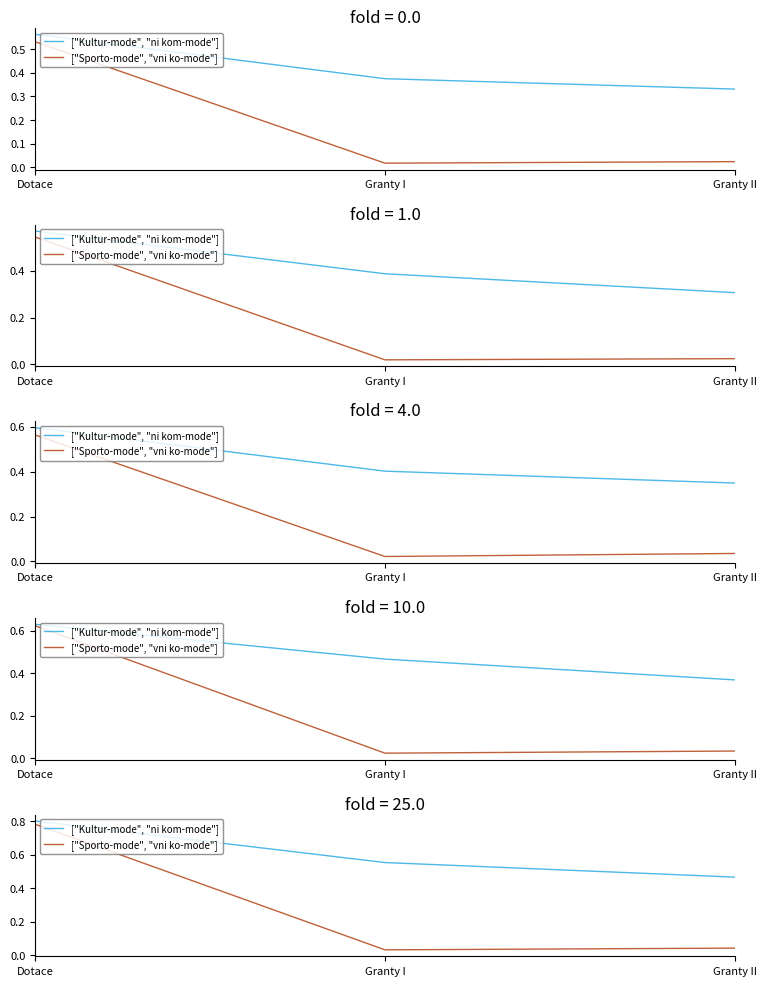

What value does the ["Kultur-mode", "ni kom-mode"] series have at Dotace?

0.8